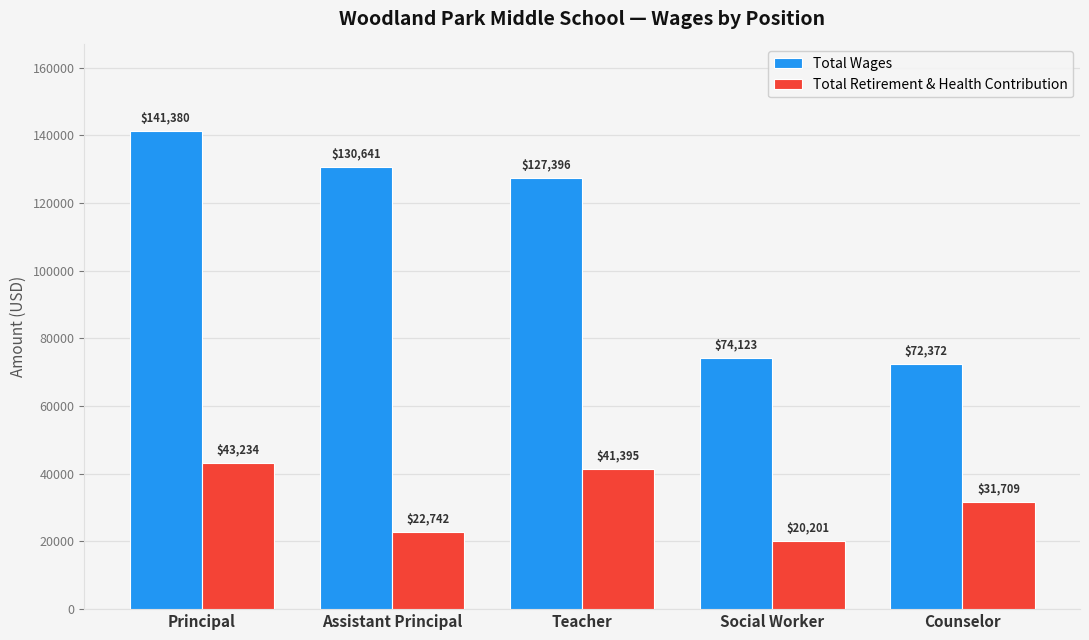

Reading right to left, extract all data points from this chart.

Total Wages: Counselor=72372	Social Worker=74123	Teacher=127396	Assistant Principal=130641	Principal=141380
Total Retirement & Health Contribution: Counselor=31709	Social Worker=20201	Teacher=41395	Assistant Principal=22742	Principal=43234